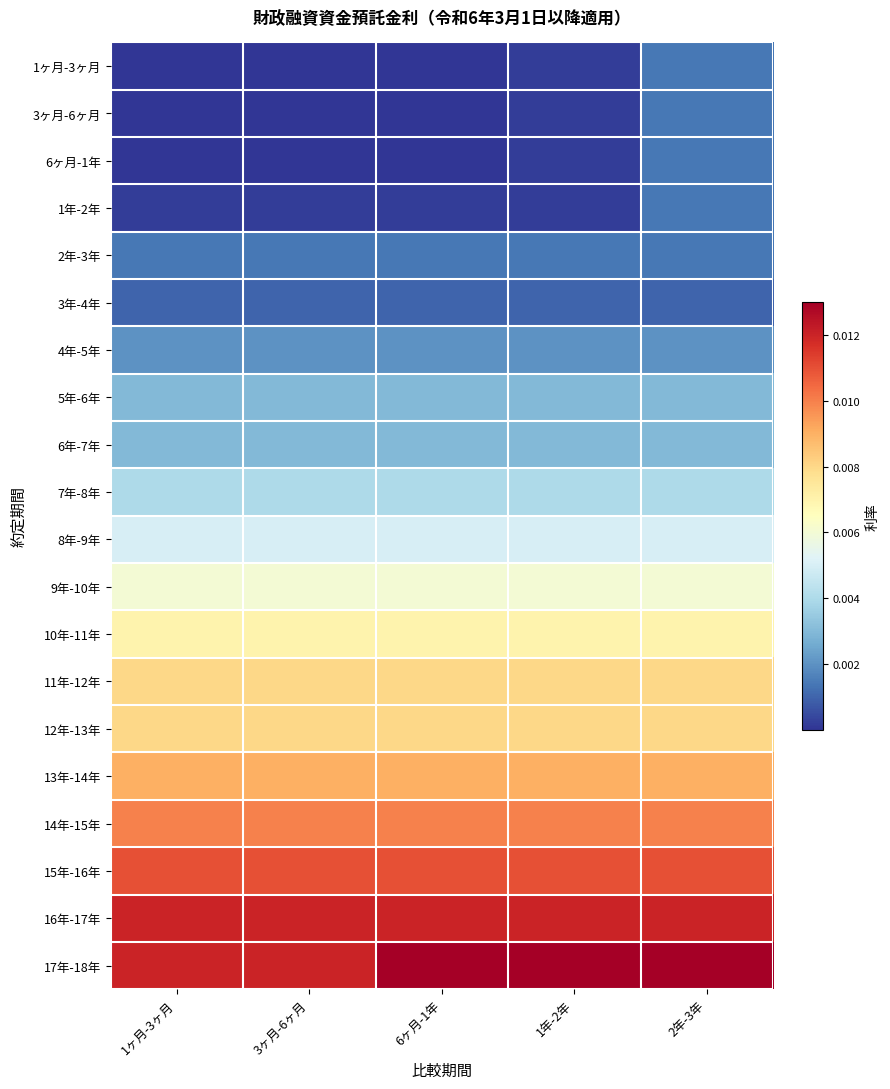

What is the total value across all series at 3ヶ月-6ヶ月?

0.1